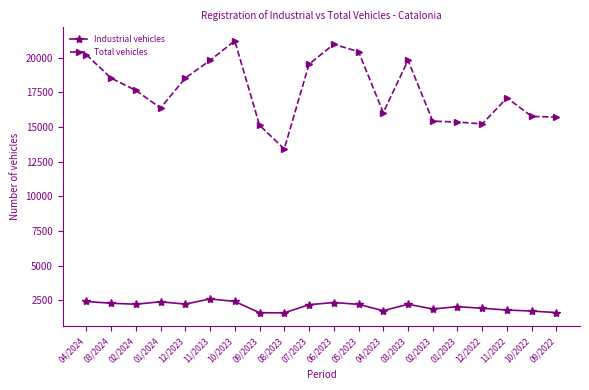

At how many categories does at least one series exceed 9176?

20